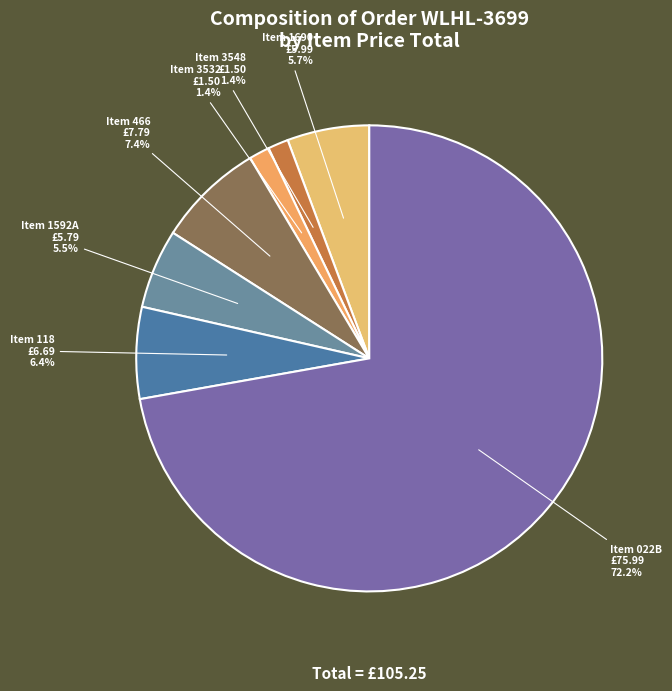

How many slices are in this pie chart?

7